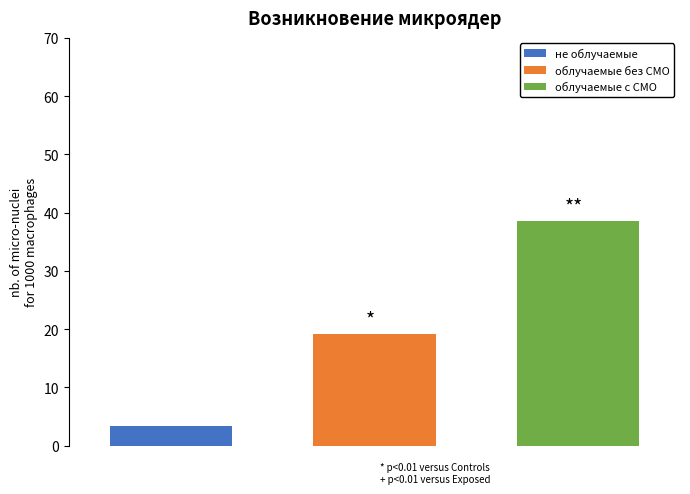

What is the maximum value for облучаемые без СМО?

19.1